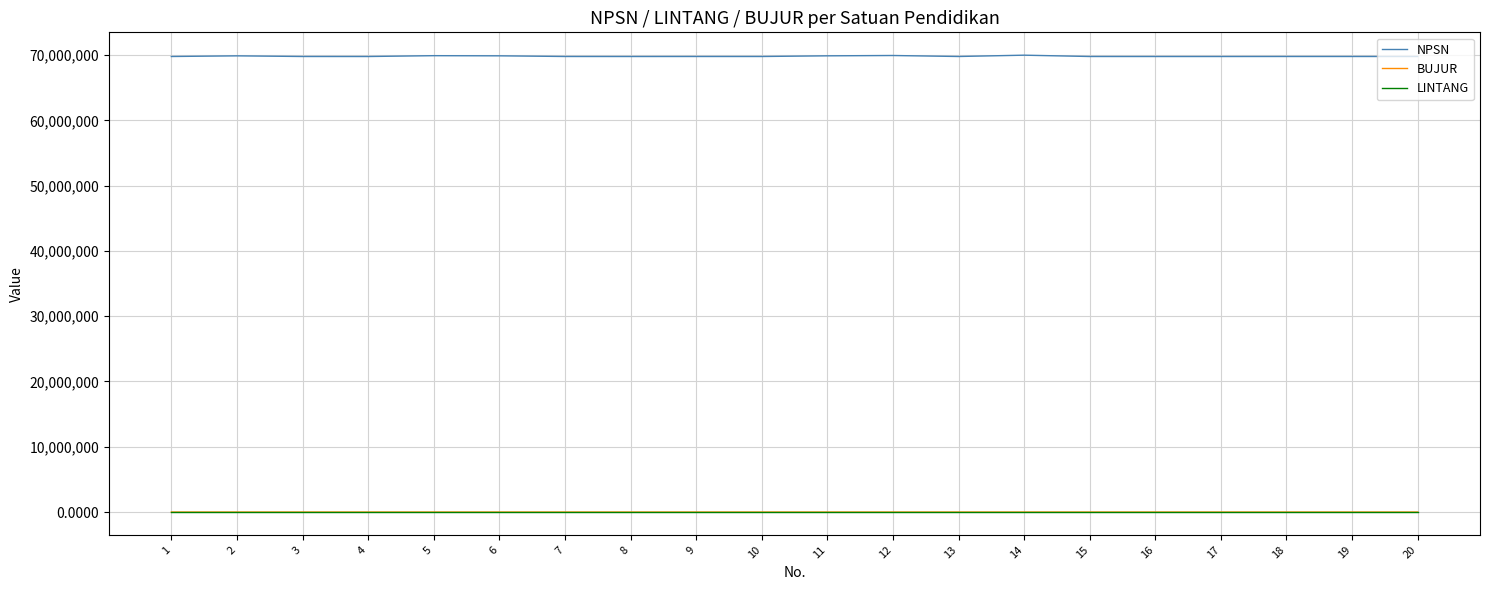

The value of NPSN at 1 is 69779550.0. True or false?

True